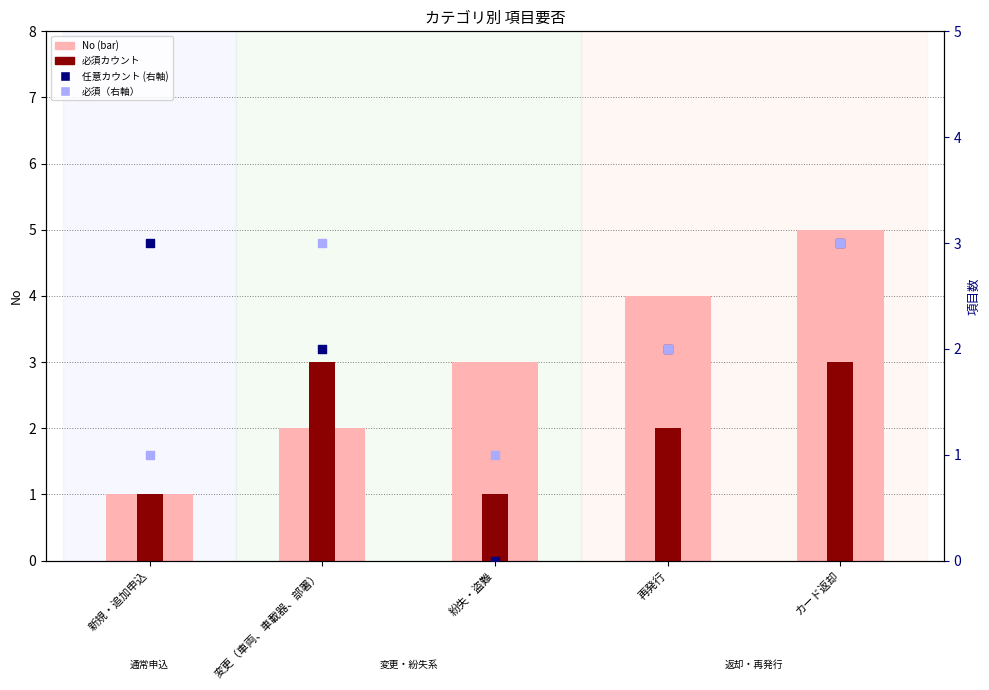

Which series has the largest total across all categories?

No